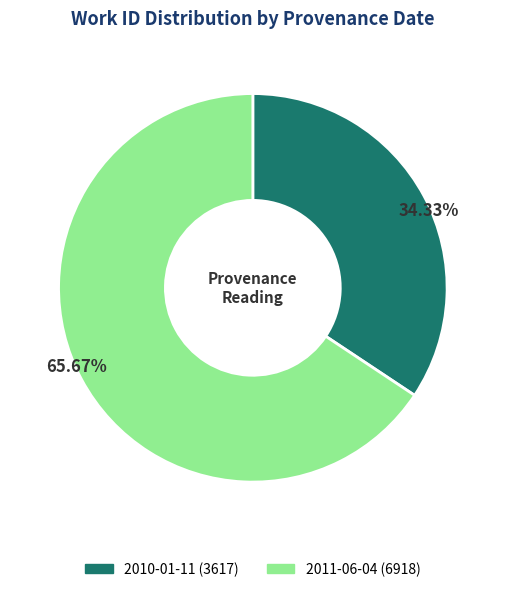

Which slice represents more than half of the pie?

2011-06-04